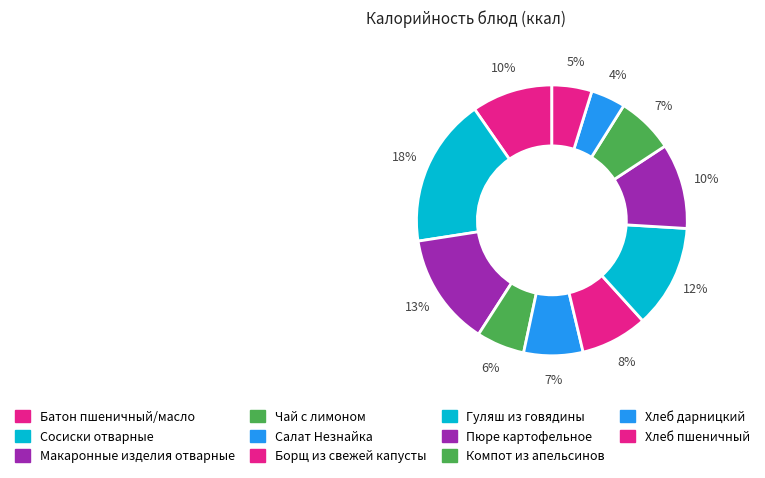

How many segments does this pie chart have?

11